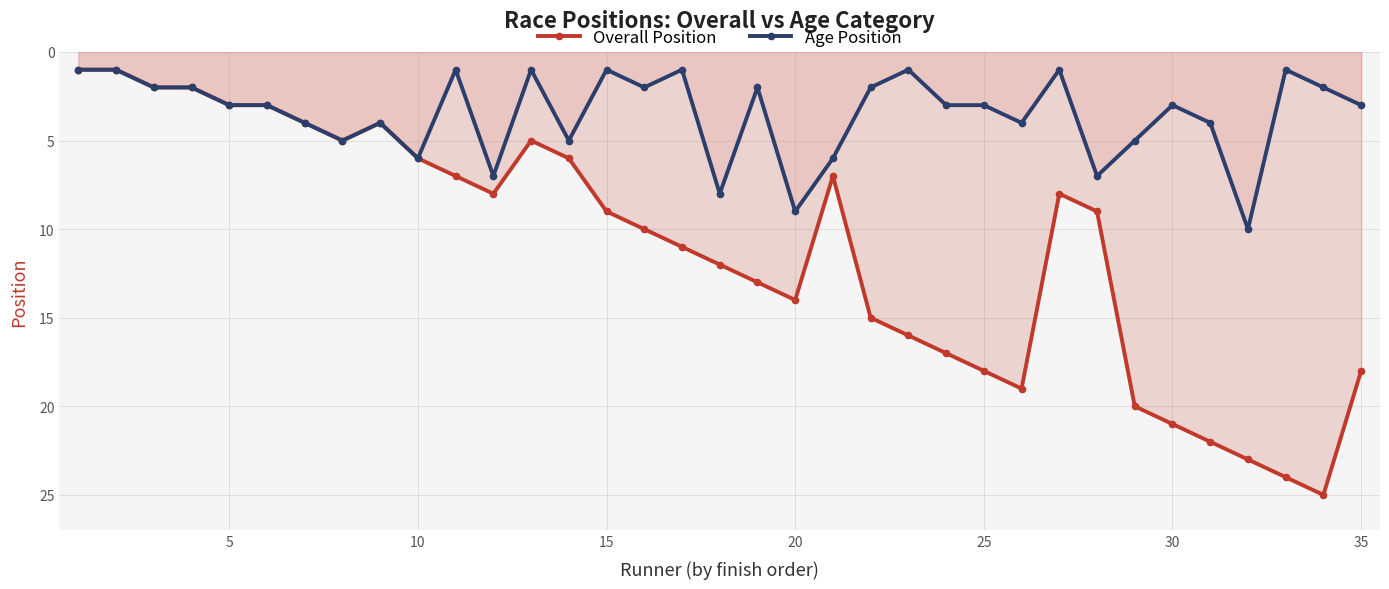

List the series in order of their peak value, lowest first.

Age Position, Overall Position